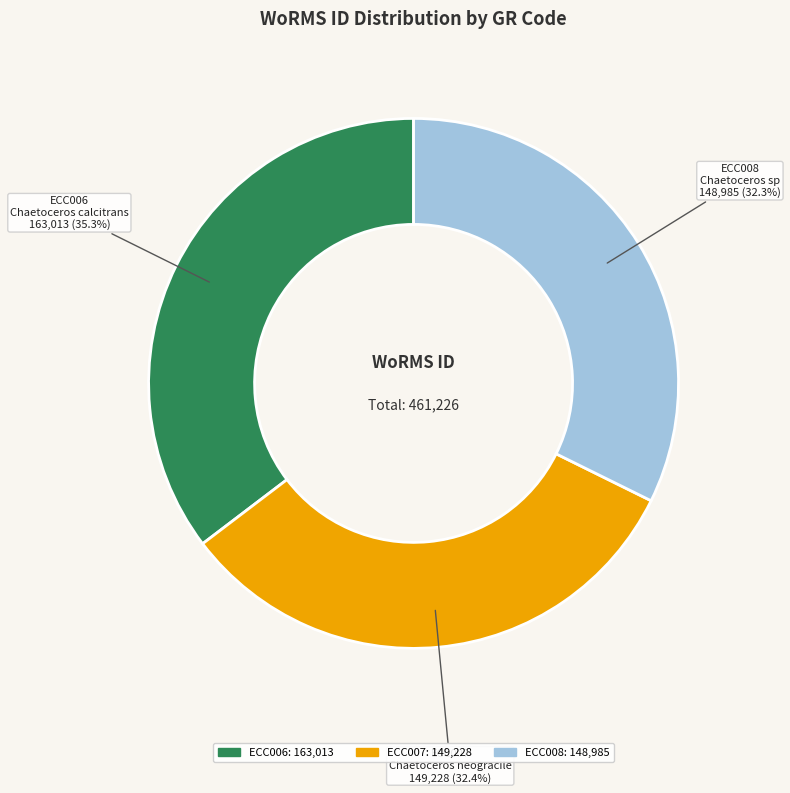

Is it true that ECC006 is 21% of the pie?

False